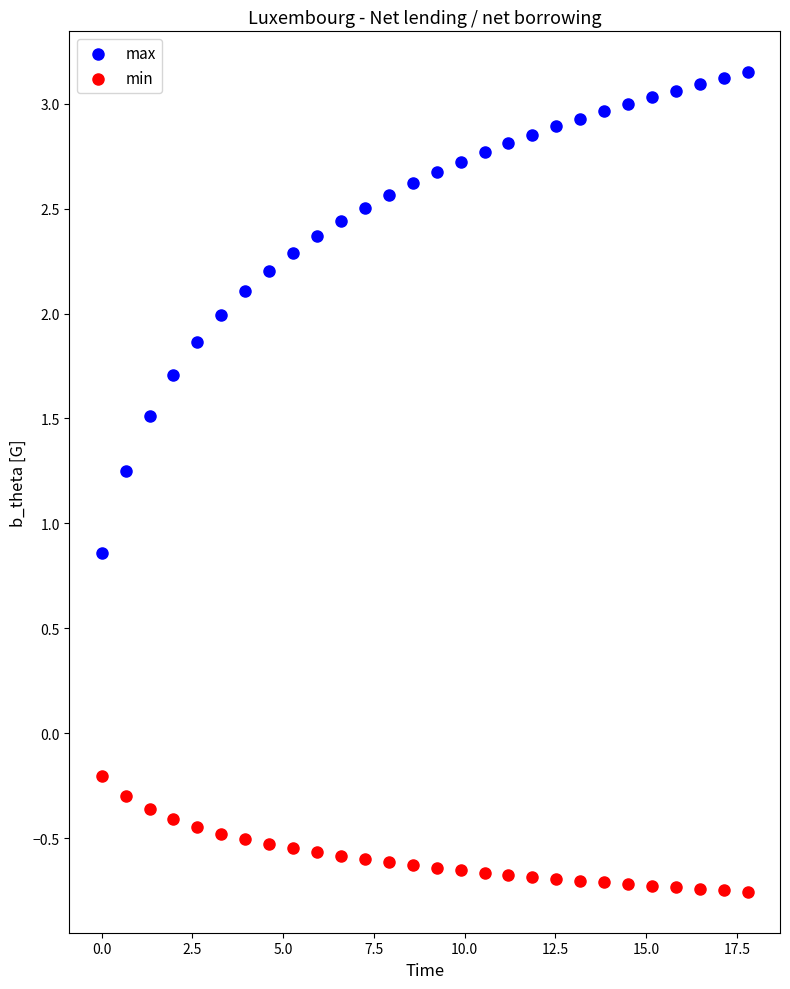

Which series contains the lowest Y value?

min